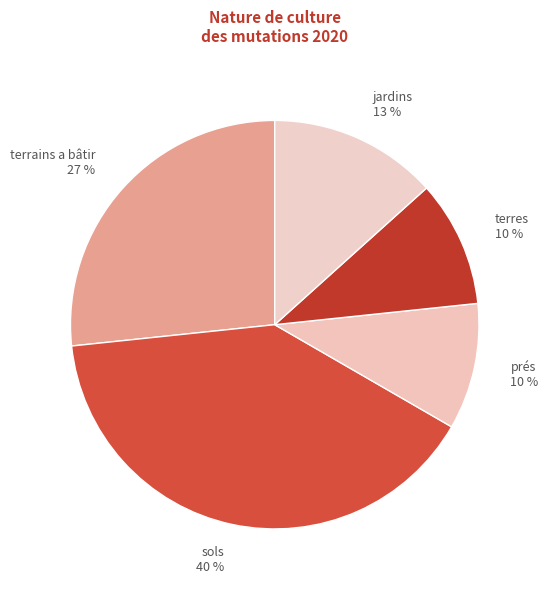

How many segments does this pie chart have?

5